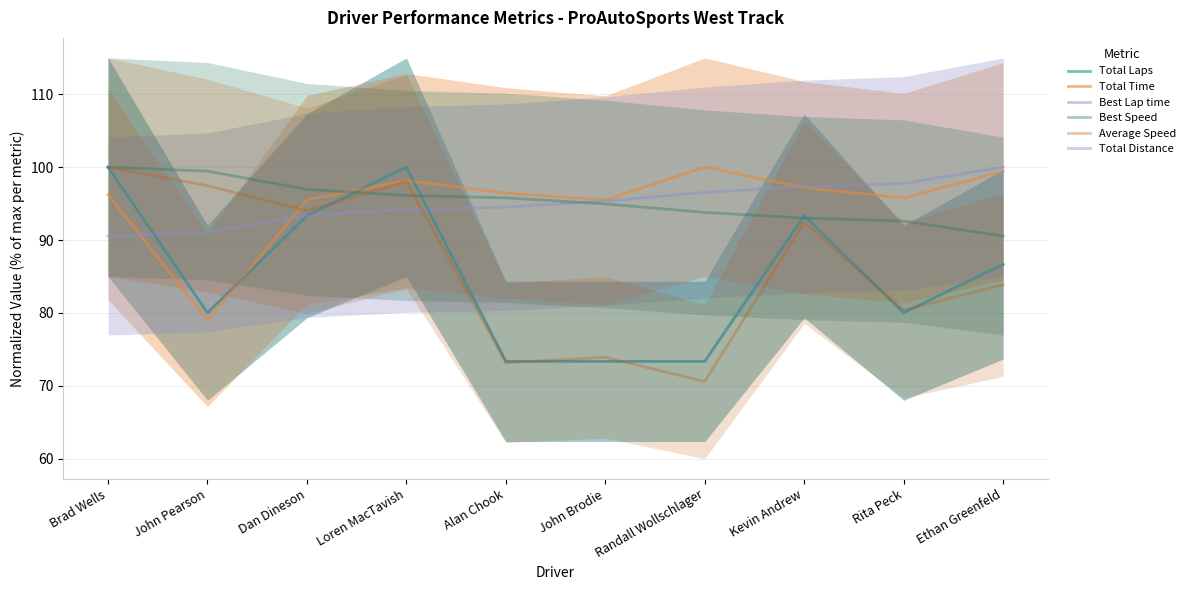

True or false: Total Laps has more than 1 interior local peaks.

True